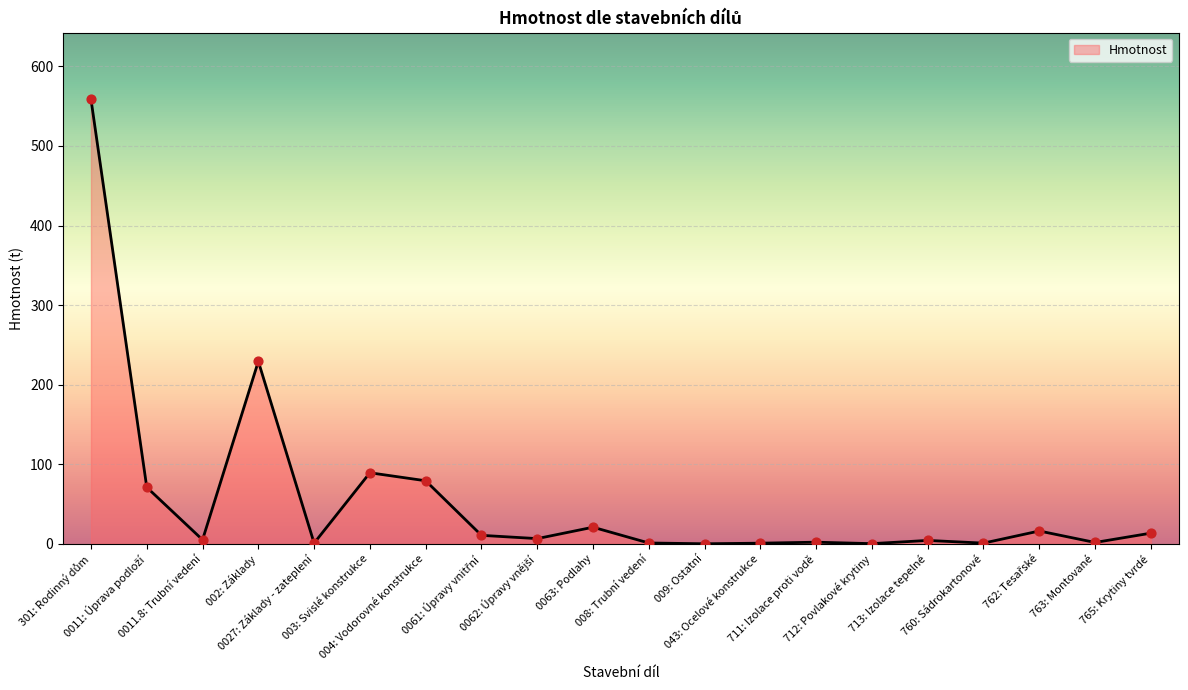

What is the difference between the maximum and minimum values?

558.6